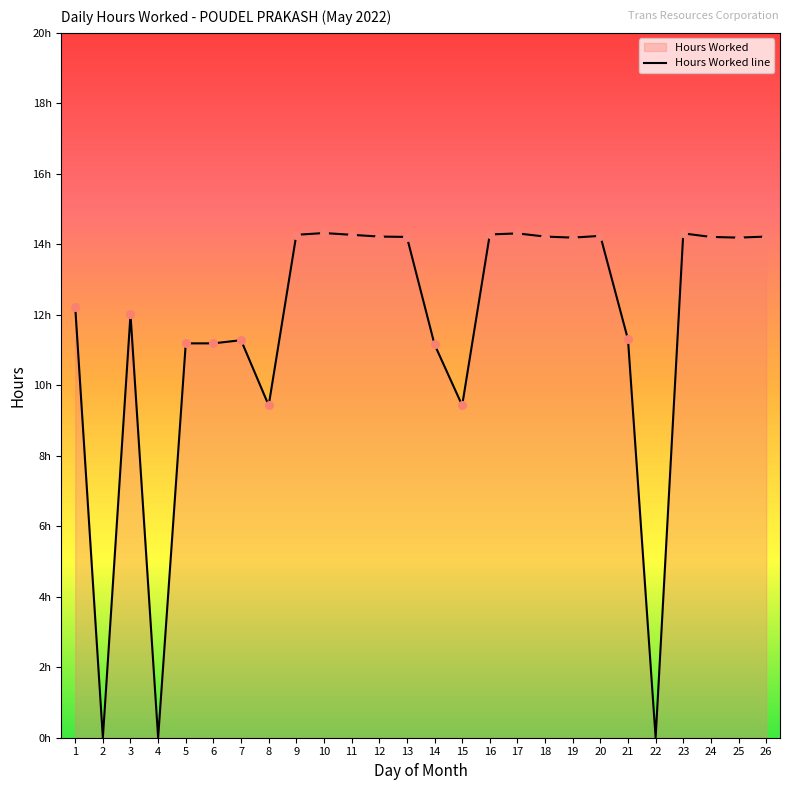

What is the change in value from 9 to 24?

-0.1